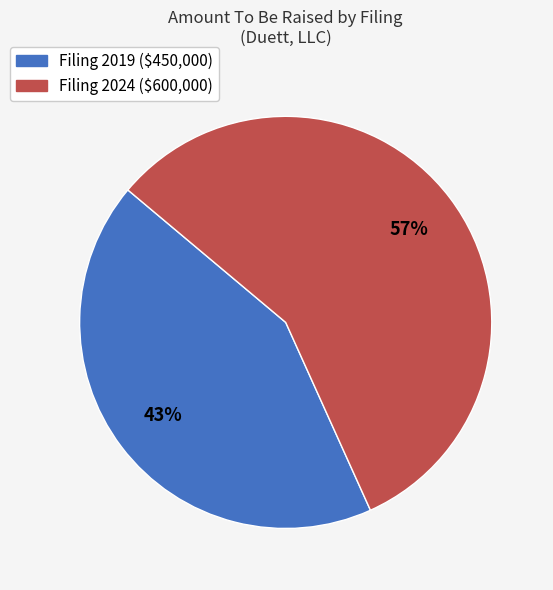

Count the number of slices in the pie.

2